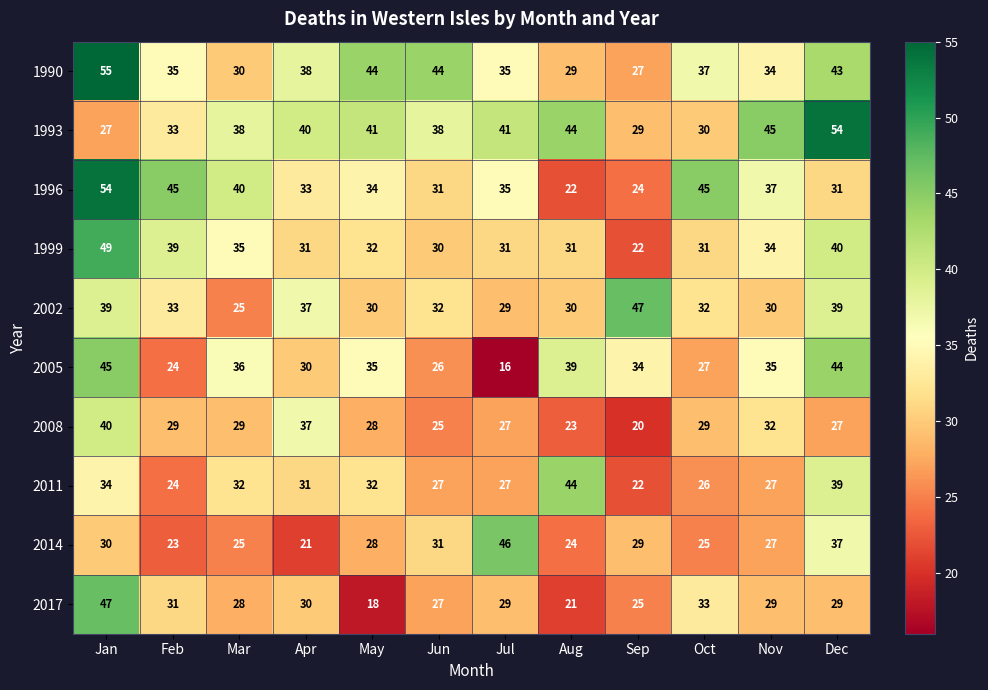

Between Feb and Jul, which series saw the biggest shift?

2014